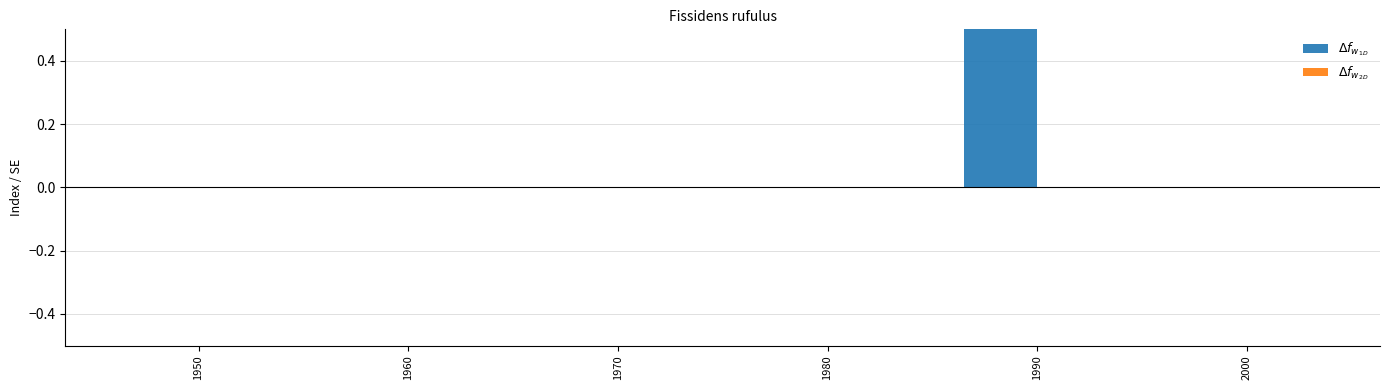

How many bars are there in each group?

2